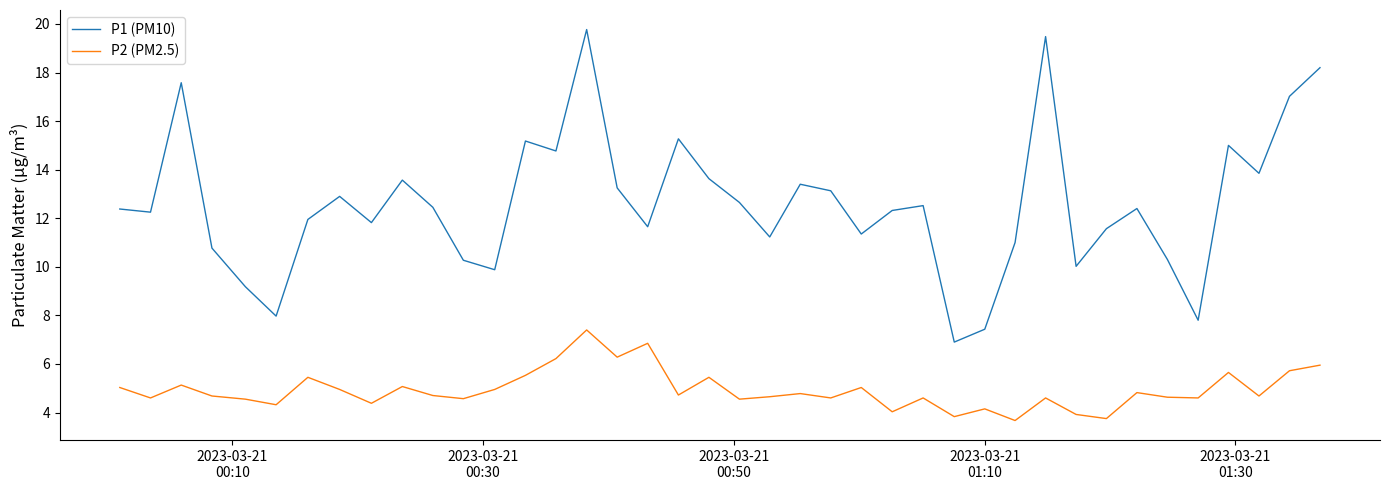

What is the difference between the maximum and minimum values in the P1 (PM10) series?

12.9